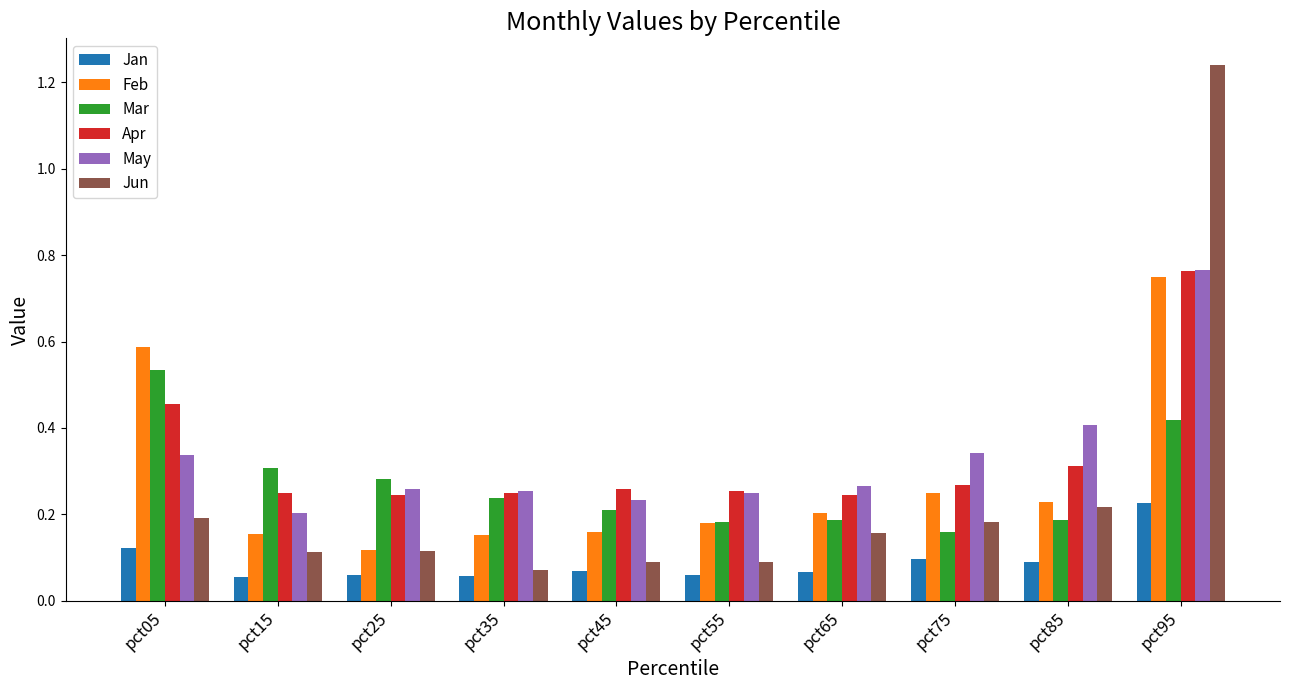

Which category has the lowest value in the Feb series?

pct25